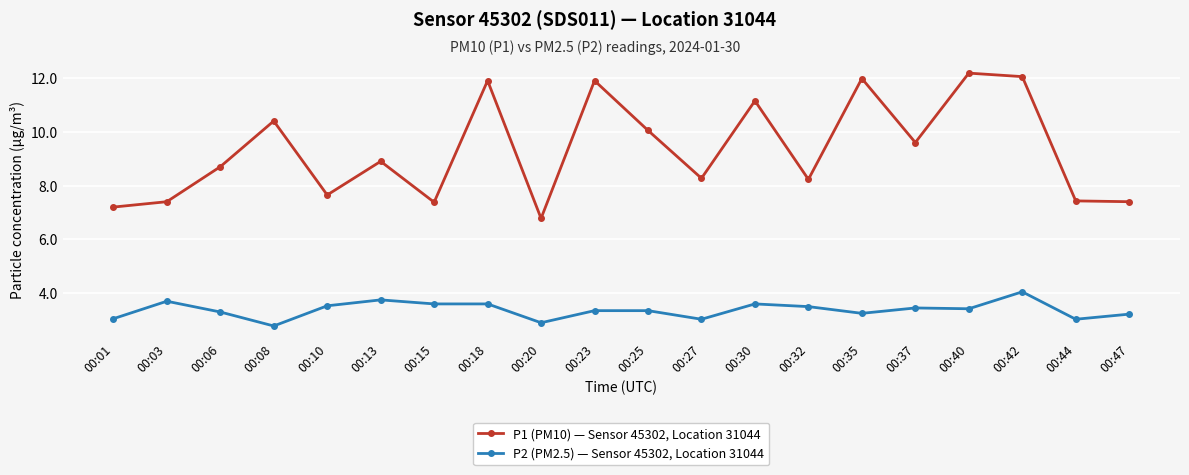

What is the difference between the maximum and minimum values in the P1 (PM10) — Sensor 45302, Location 31044 series?

5.4